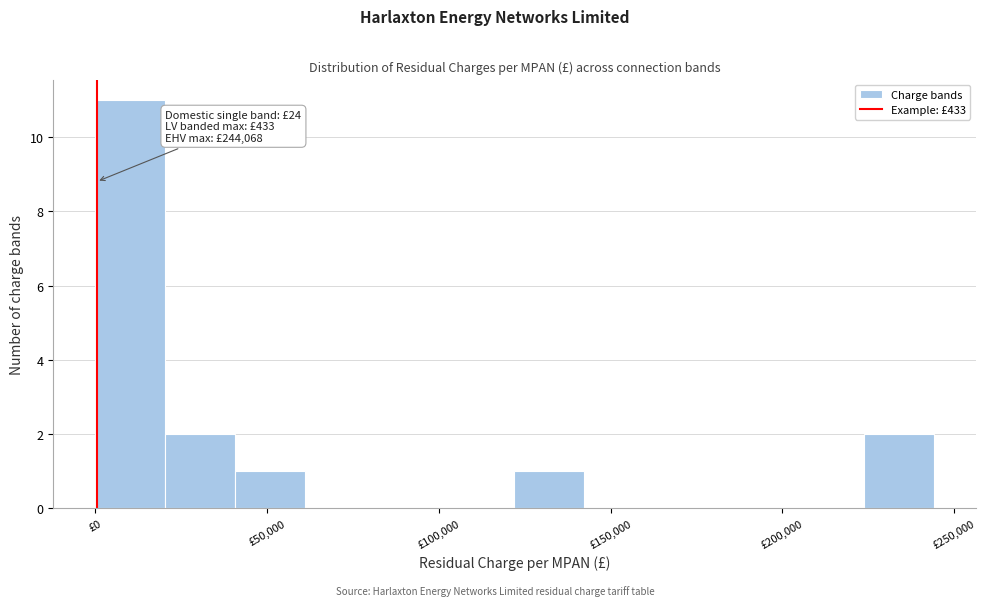

Over which range of the x-axis is the bar tallest?

0 to 20000